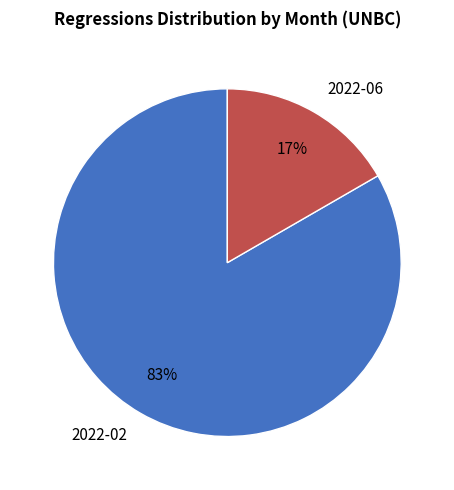

Which slice is the smallest?

2022-06